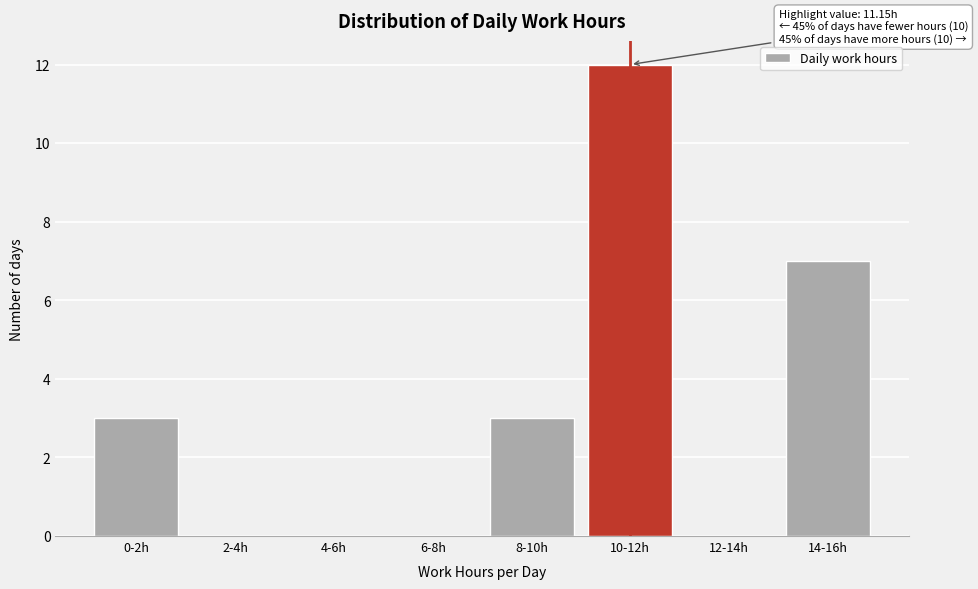

Reading right to left, what are all the values shown in this chart?

14-16h=7	12-14h=0	10-12h=12	8-10h=3	6-8h=0	4-6h=0	2-4h=0	0-2h=3